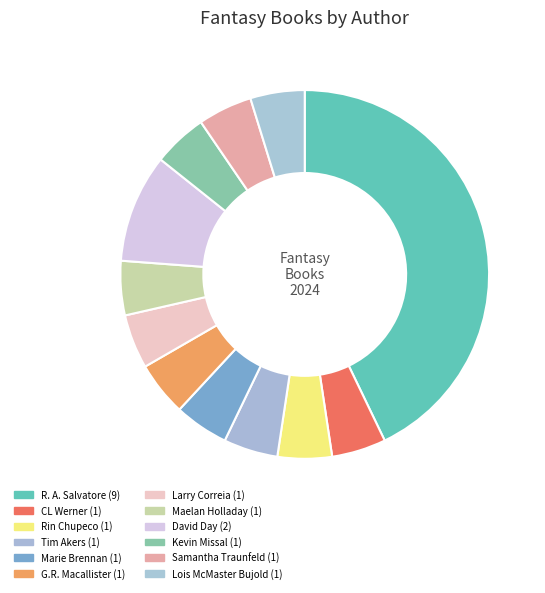

To the nearest percent, what is the difference between the largest and smallest slice percentages?

38%